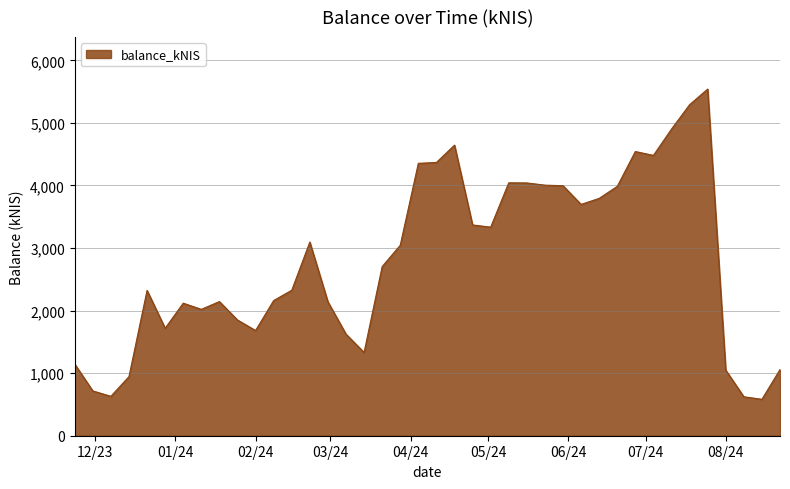

What is the greatest value displayed?

5540.6